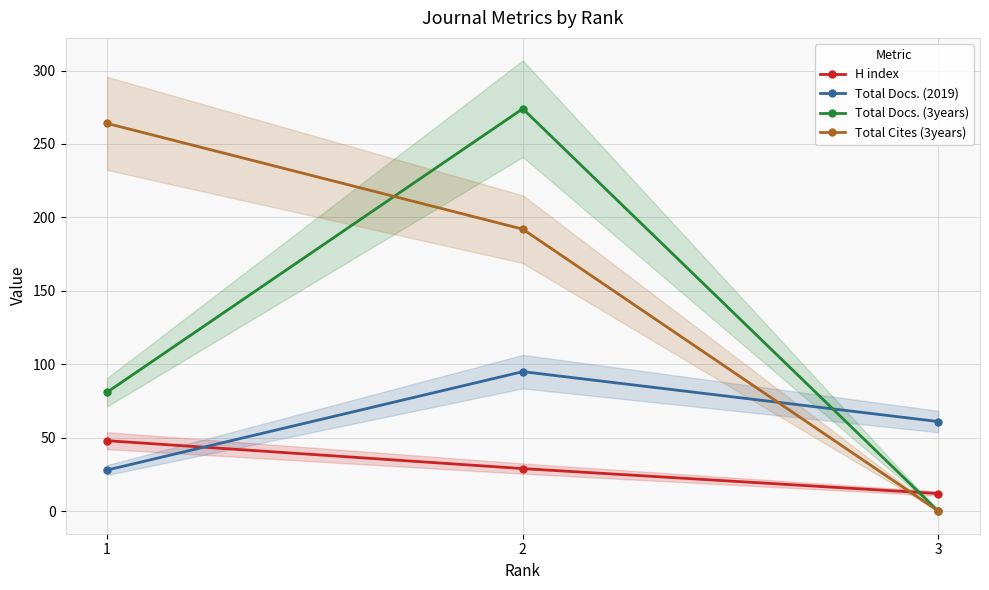

What is the value of the Total Docs. (2019) point at the 1st from the left?

28